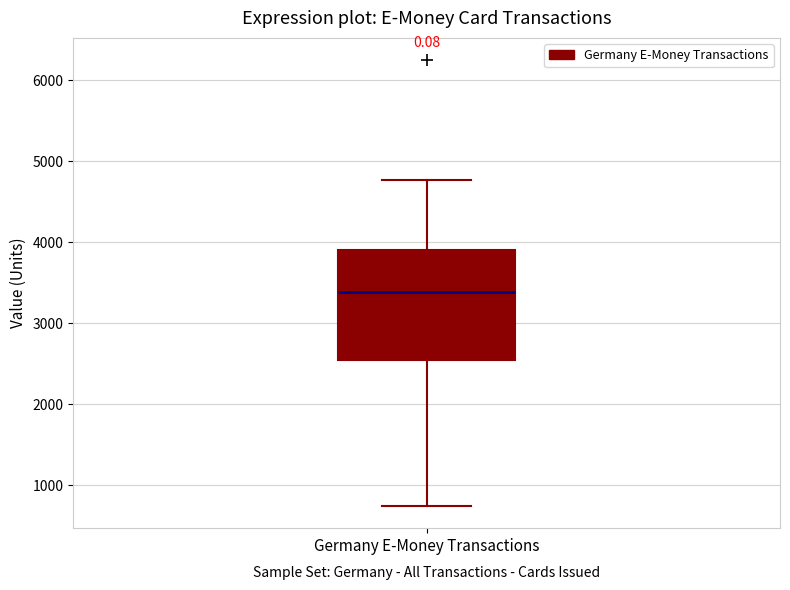

Transcribe this box plot: give where the median line is, the range the box spans, and where the two whiskers end, as read against the y-axis. The values are not printed on the chart, so give them approximately, as read against the axis.

median 3400, box 2500 to 3900, whiskers 700 to 4800